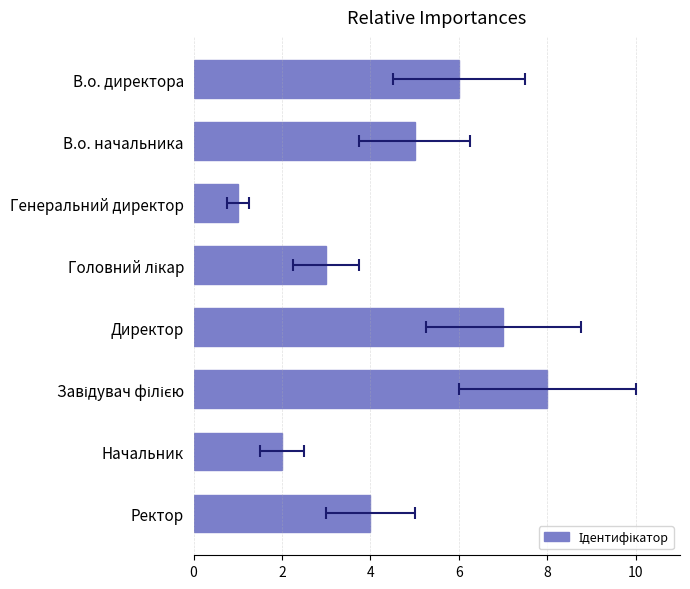

How many data points does each series have?

8